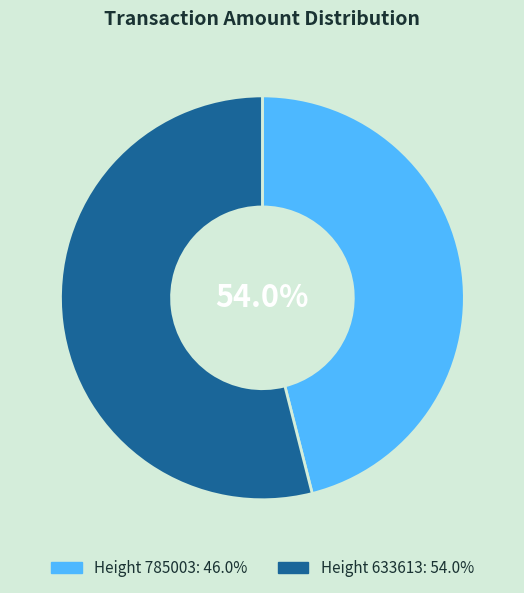

Which has a higher value, 785003 or 633613?

633613